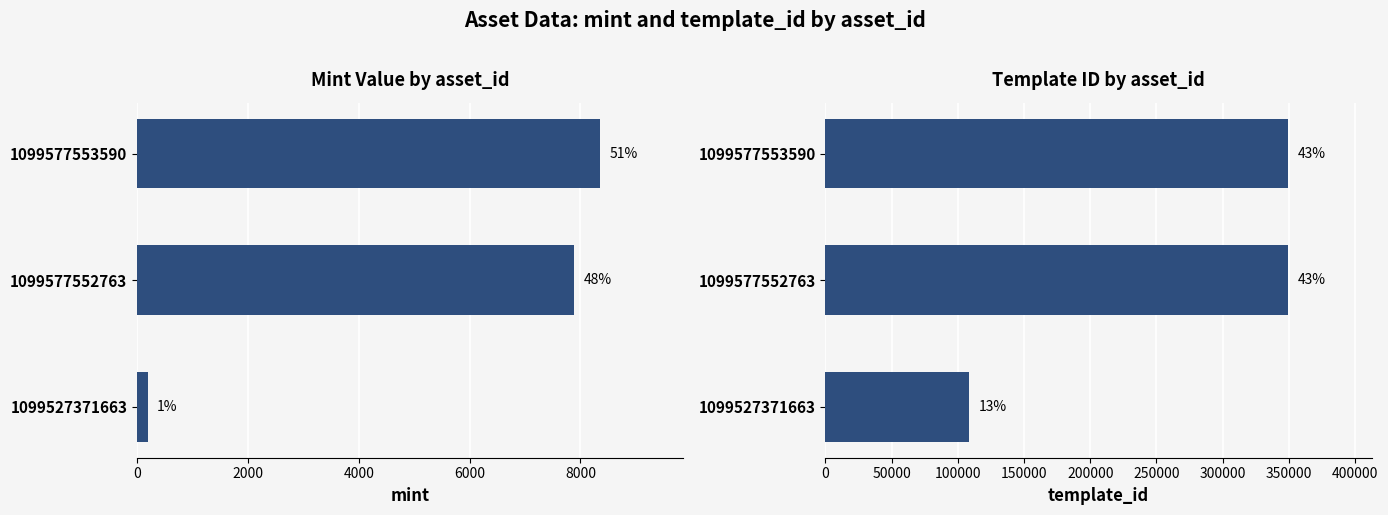

The value of mint at 1099527371663 is 196. True or false?

True